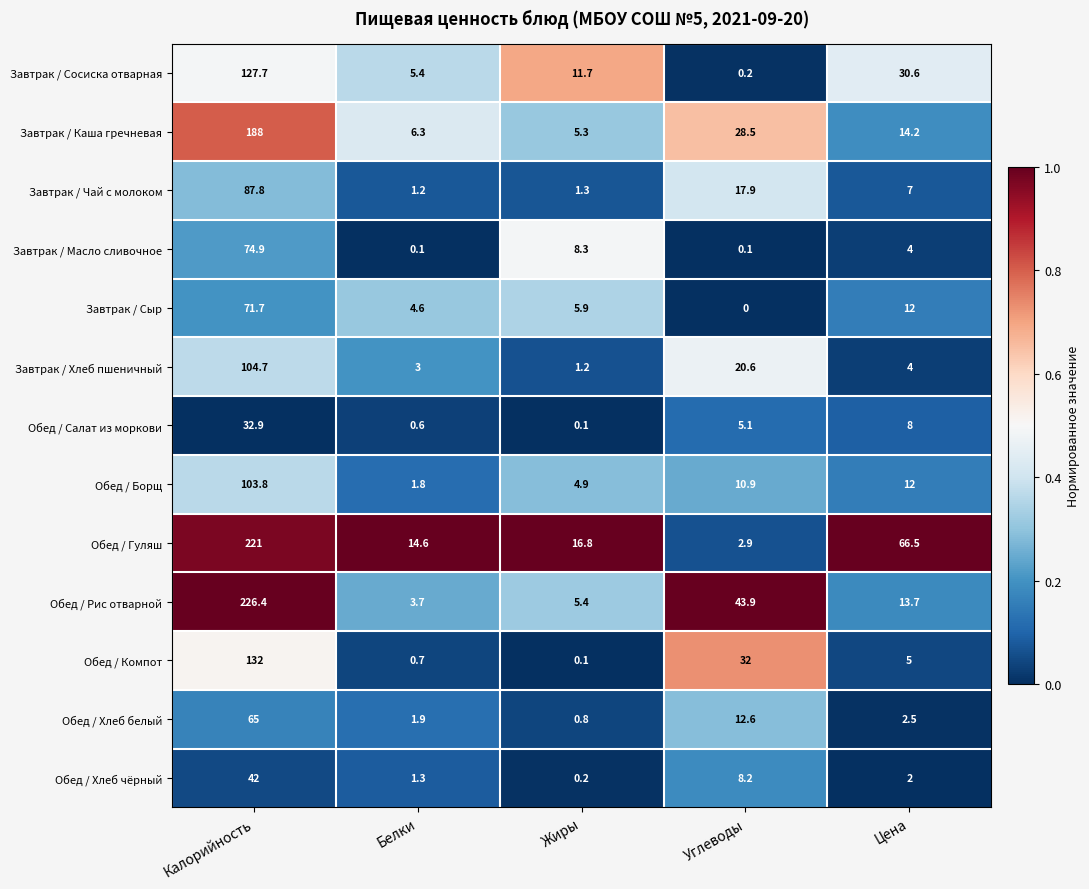

Which series has the widest spread of values?

Обед / Рис отварной